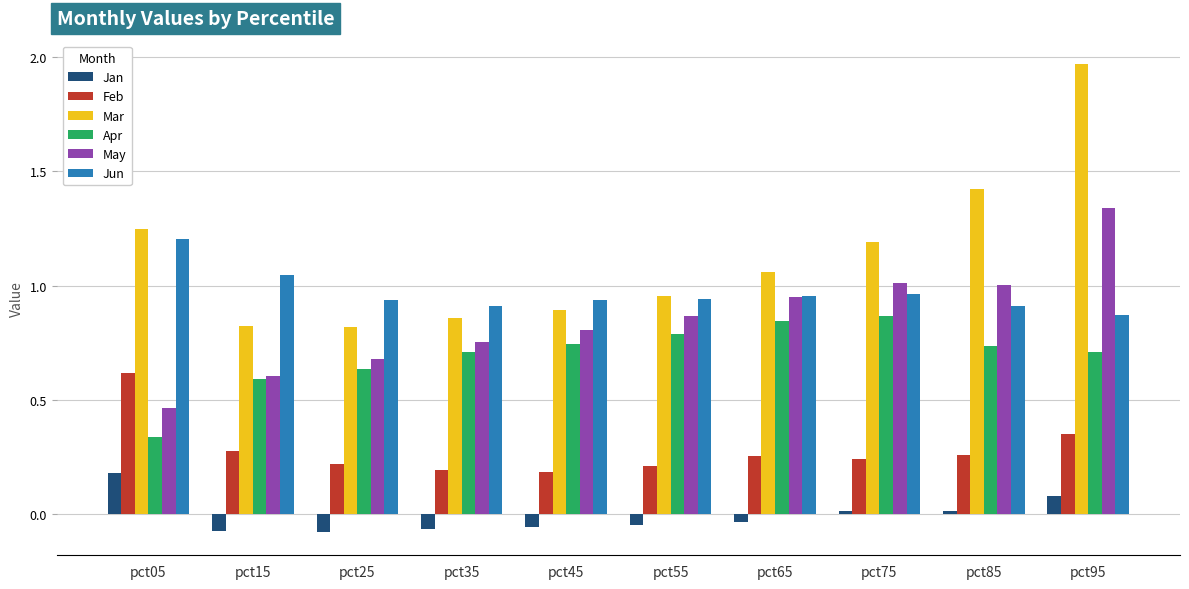

Is it true that Jan equals -0.1 at pct35?

True